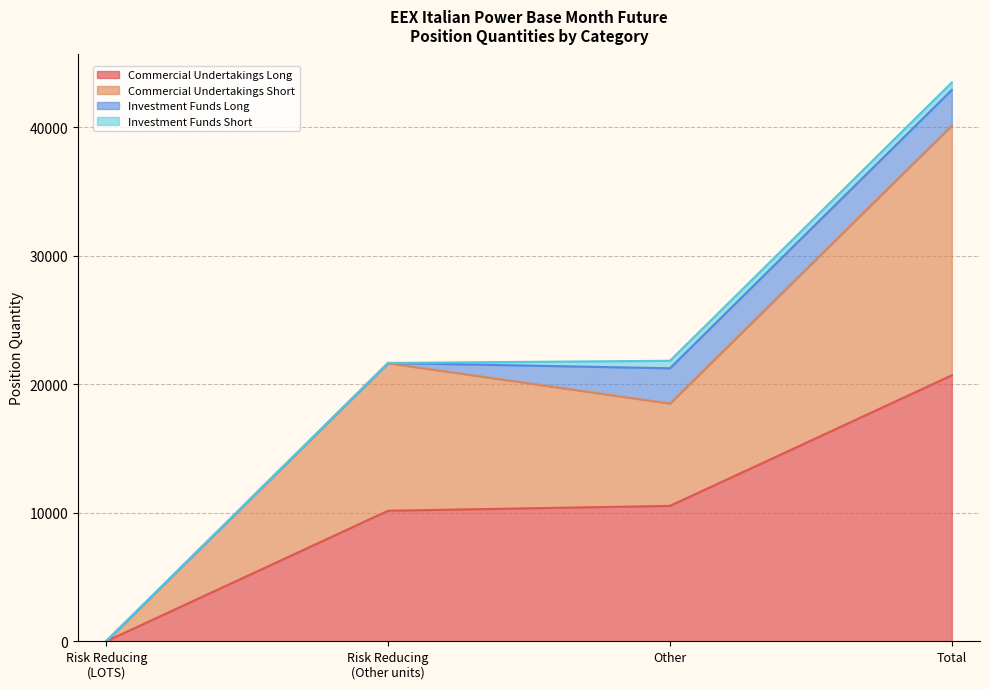

What is the maximum value for Commercial Undertakings Long?

20700.9